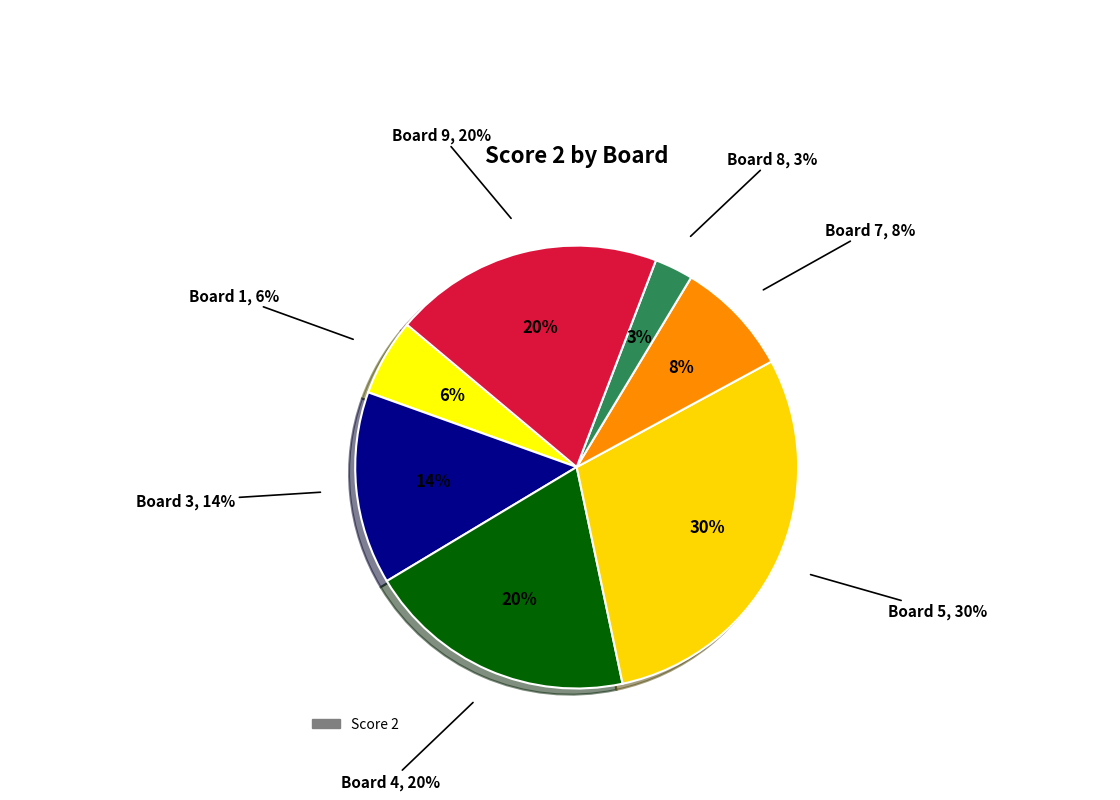

Is it true that Board 2 is 1% of the pie?

False